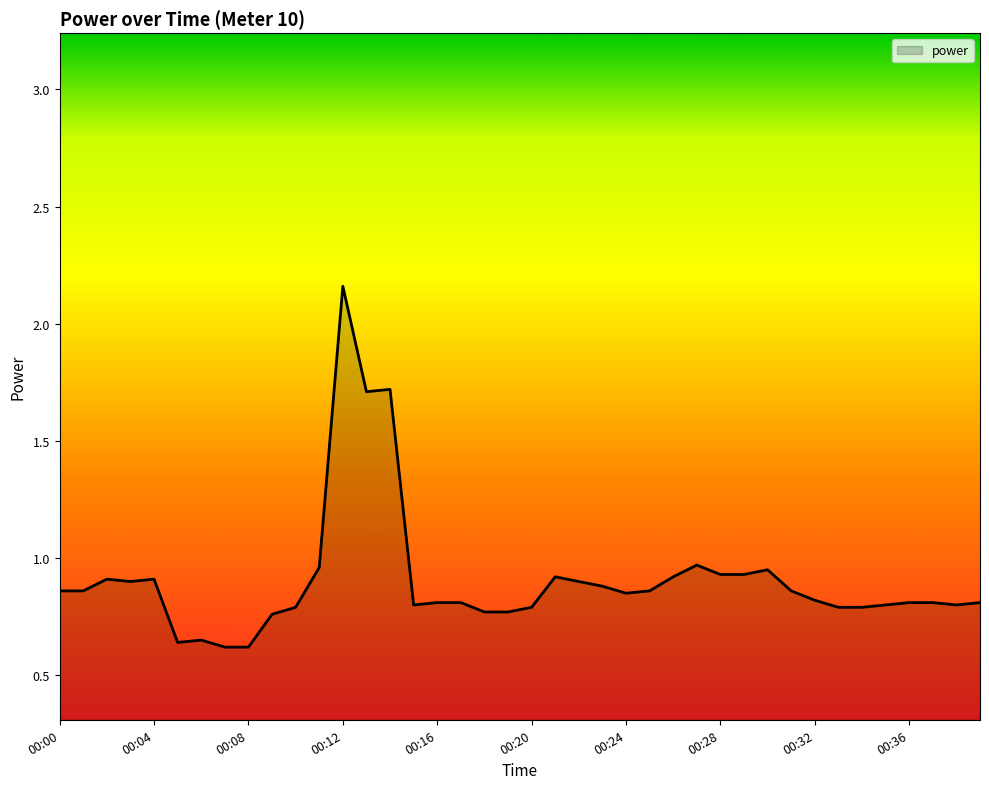

What is the greatest value displayed?

2.2